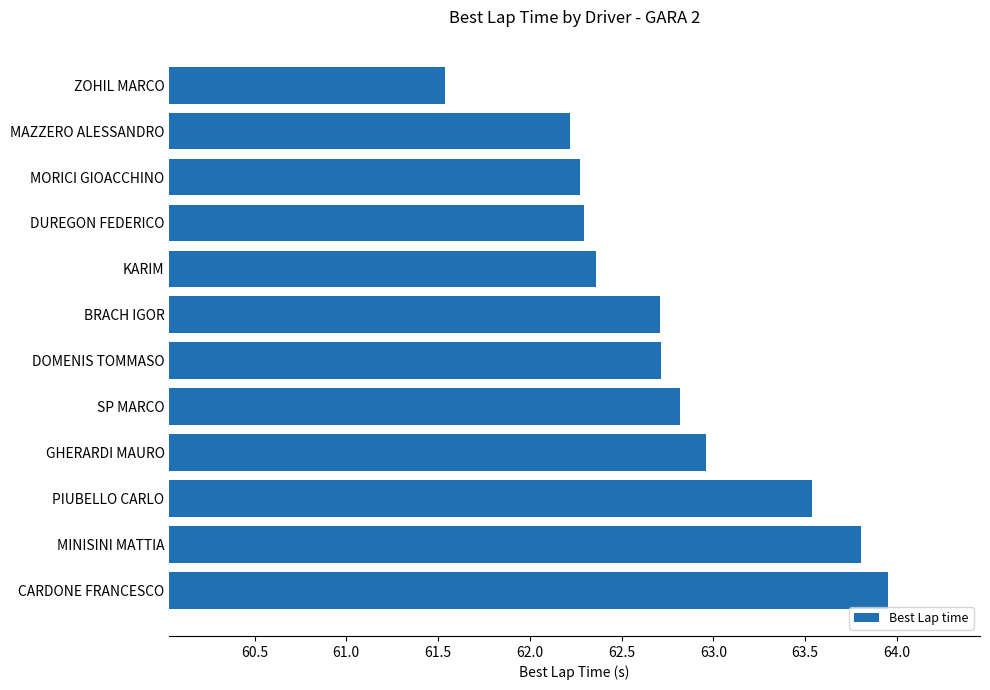

Read the value at MINISINI MATTIA.

63.8